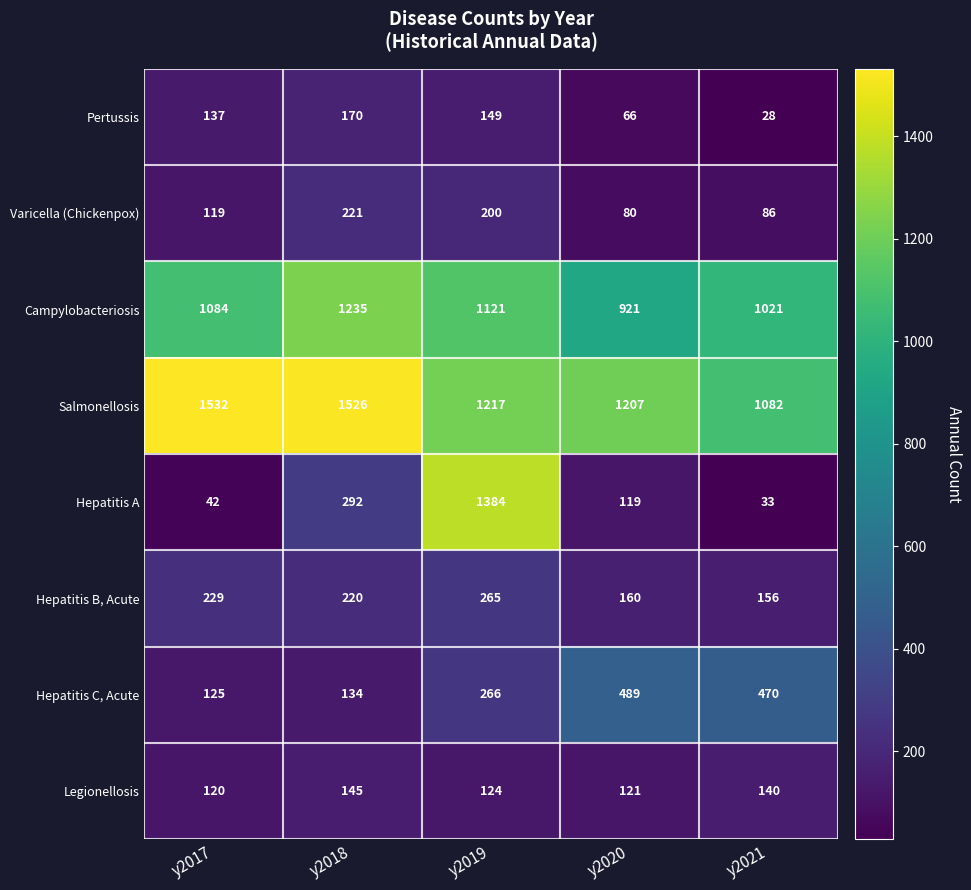

True or false: Hepatitis A has a value of 40 at y2020.

False